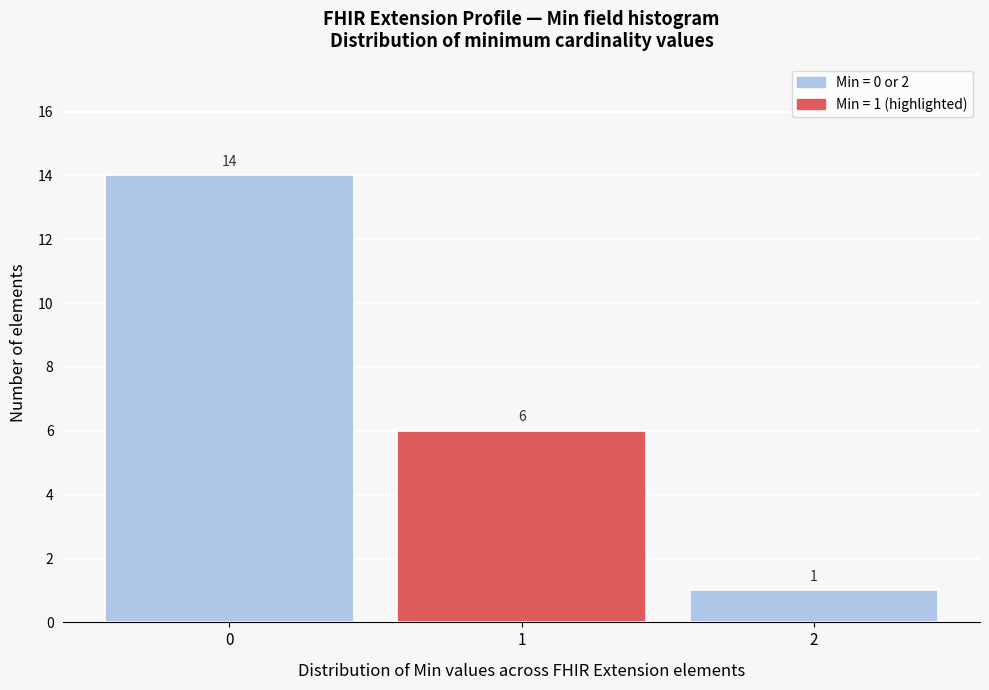

Reading right to left, extract all data points from this chart.

2=1	1=6	0=14